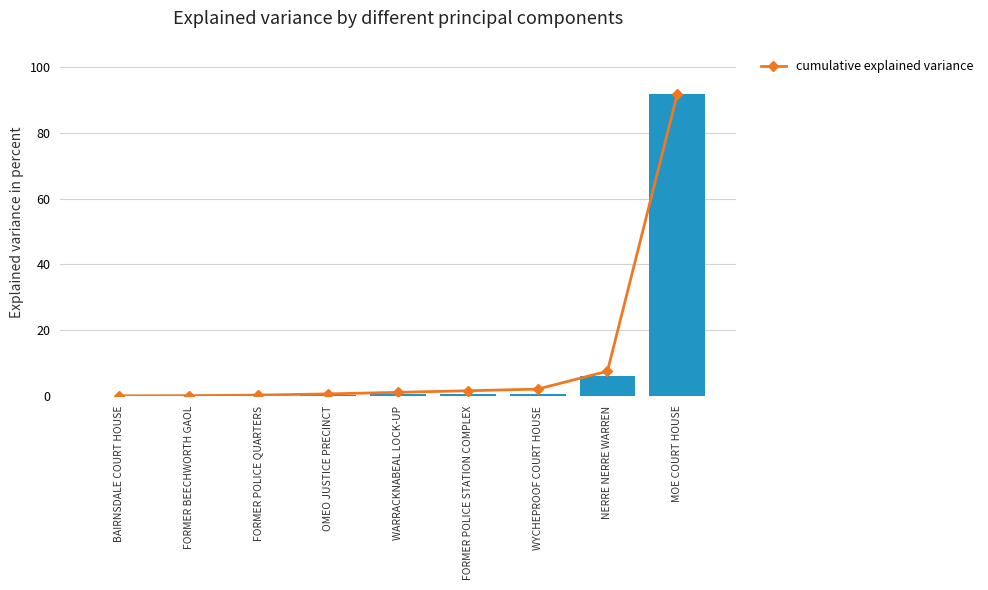

Does the chart contain any negative values?

No